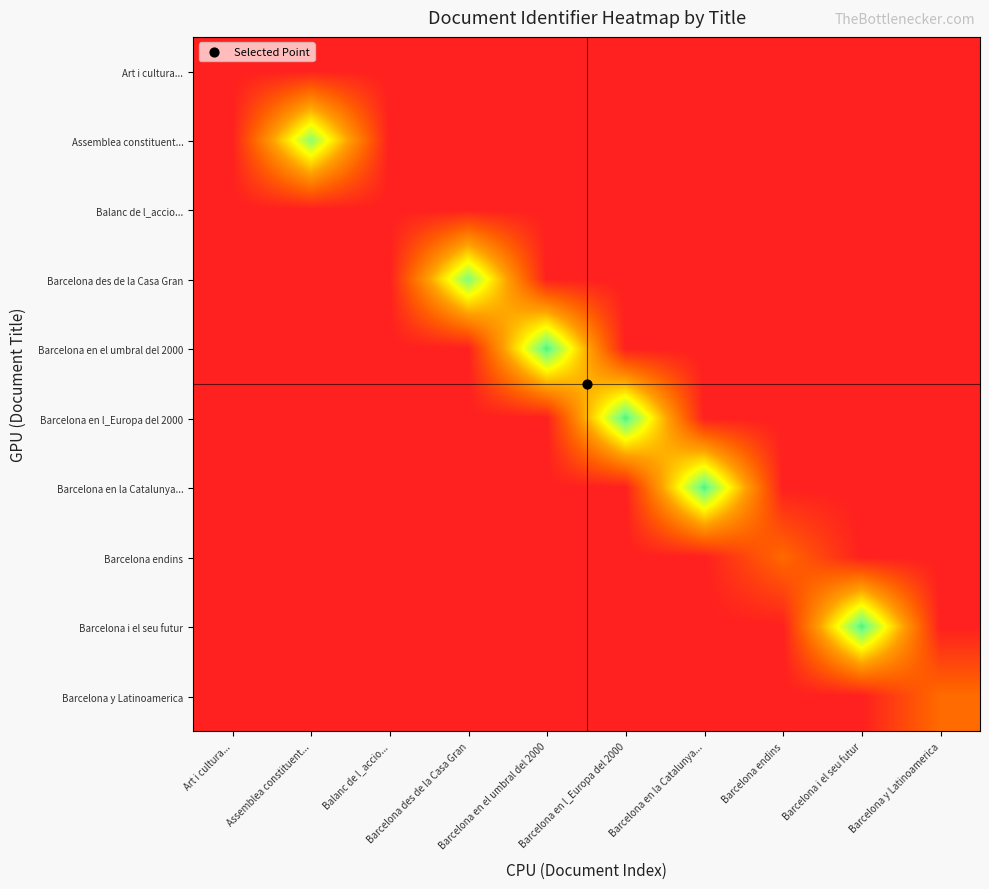

Between Barcelona en el umbral del 2000 and Barcelona y Latinoamerica, which series saw the biggest shift?

Barcelona en el umbral del 2000